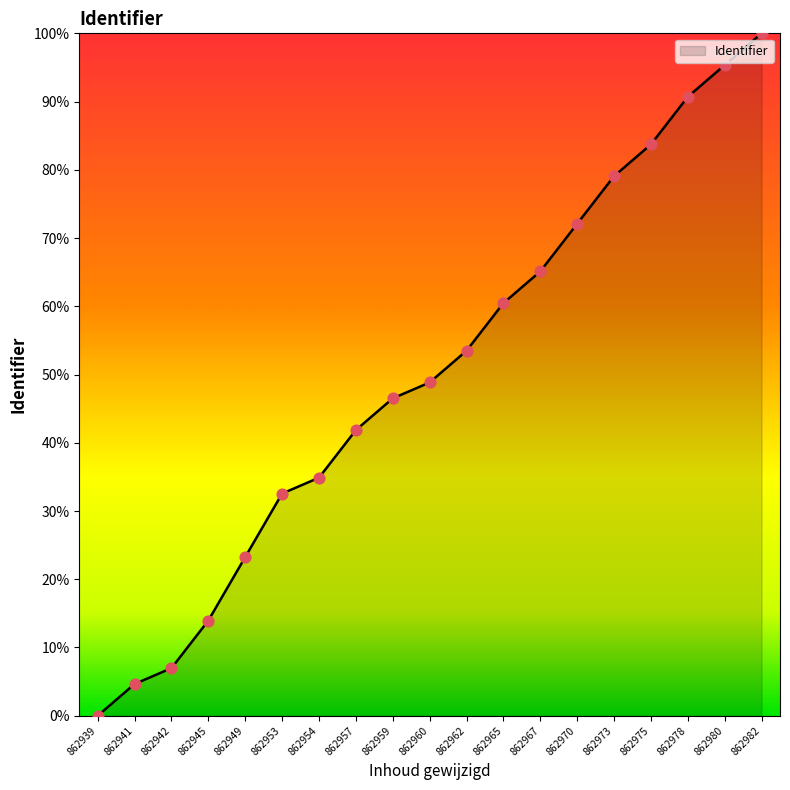

What is the change in value from 862953 to 862978?

+58.1